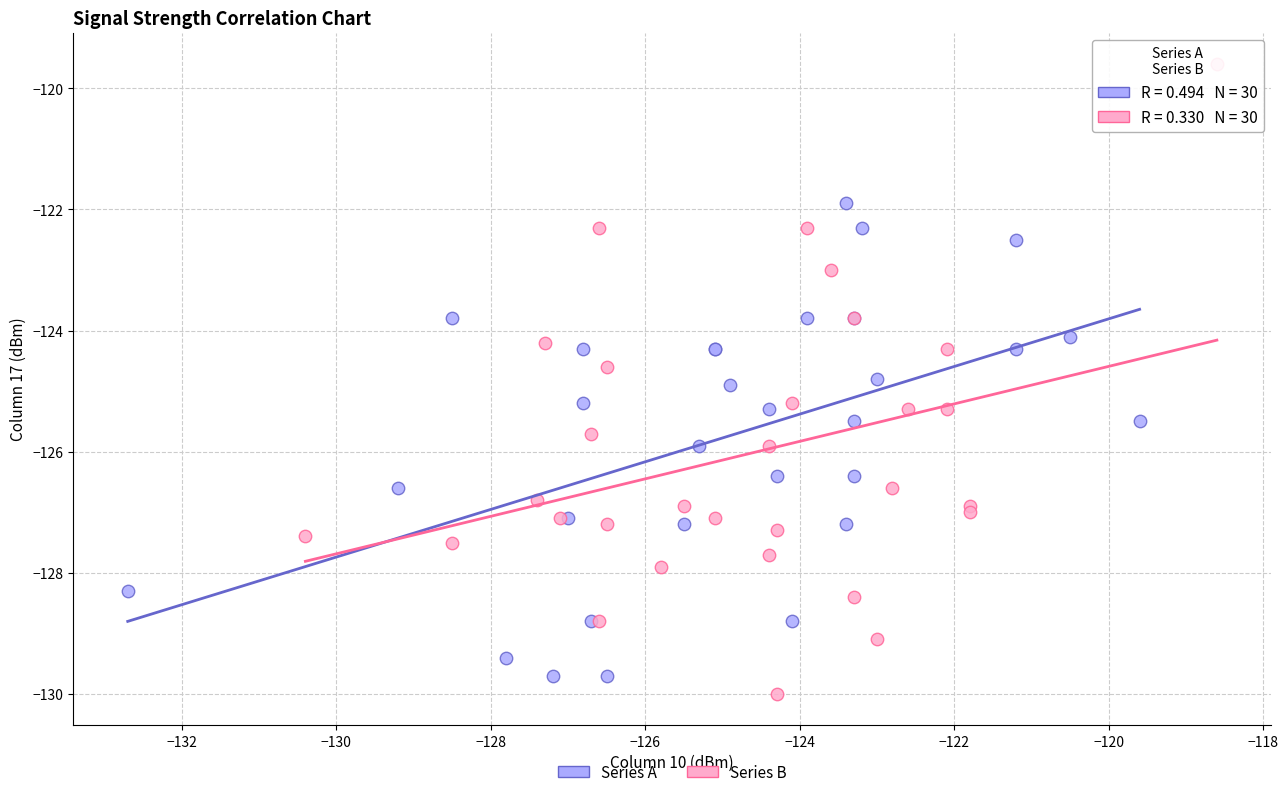

Which series reaches the maximum Y coordinate?

Series B